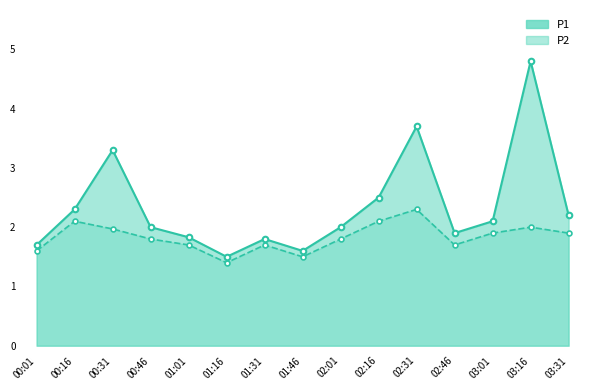

What is the total value across all series at 01:46?

3.1